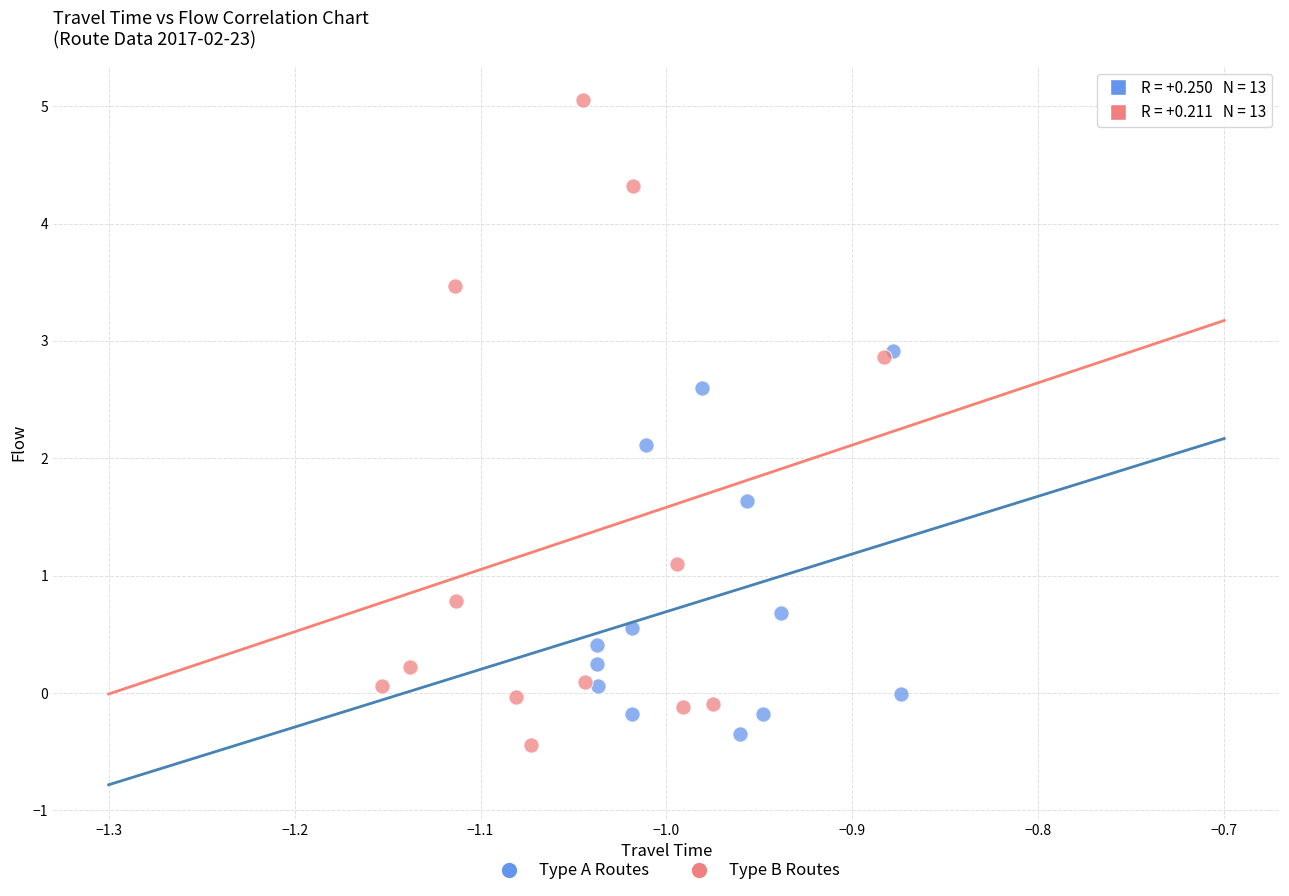

Which series has the largest Y range (max minus min)?

Type B Routes